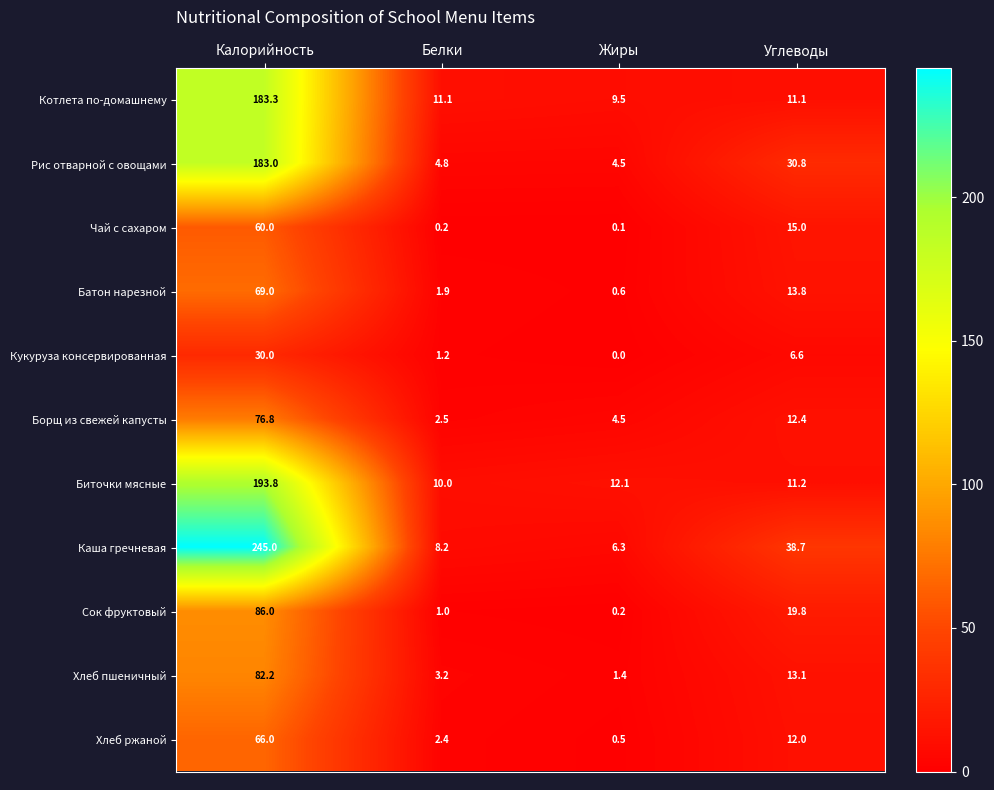

What value does the Чай с сахаром series have at Углеводы?

15.0